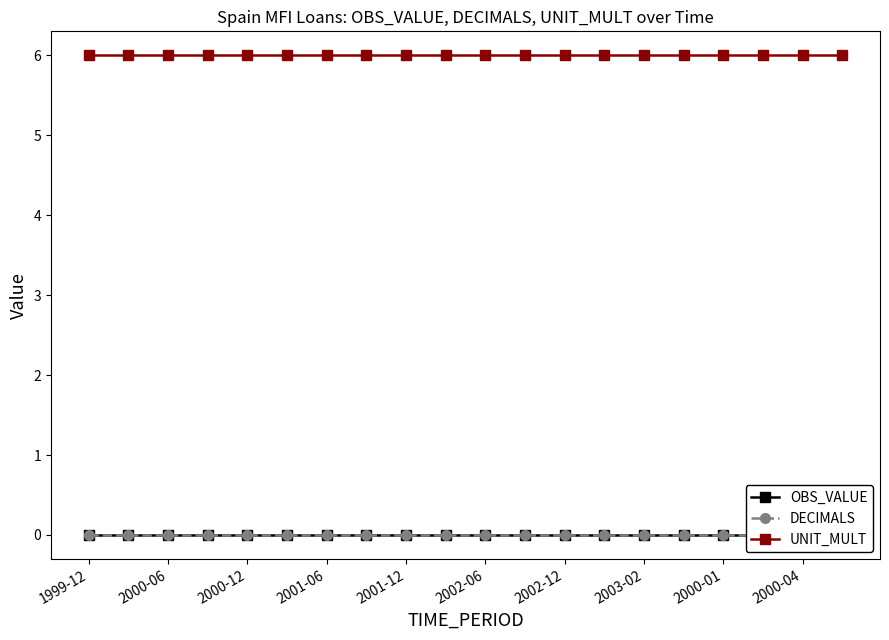

How many data points does each series have?

20